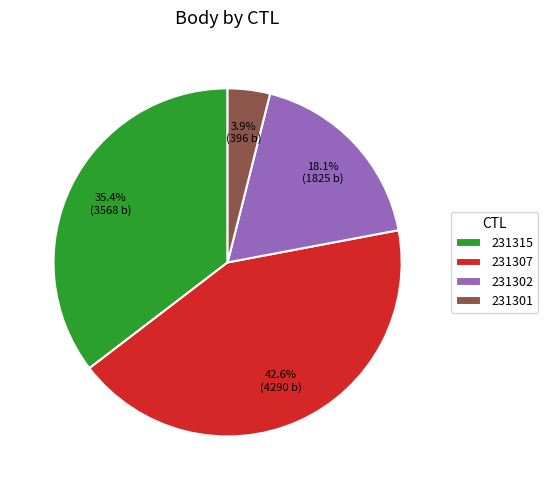

Do 231301 and 231315 together represent more than half of the pie?

No